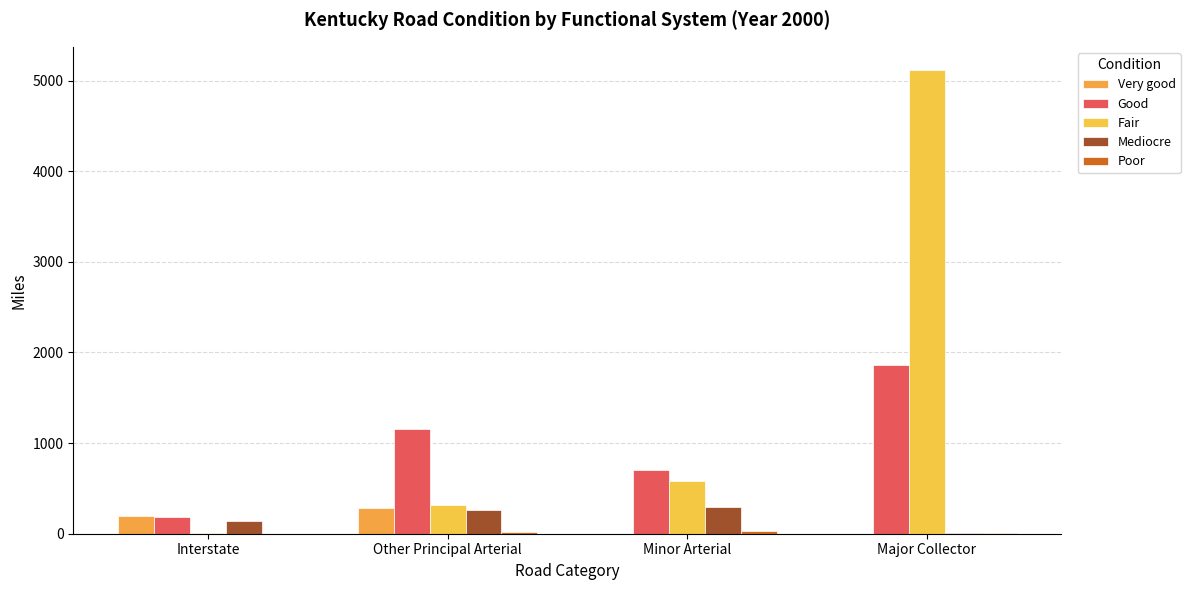

What is the spread (max minus min) of values at Major Collector?

5117